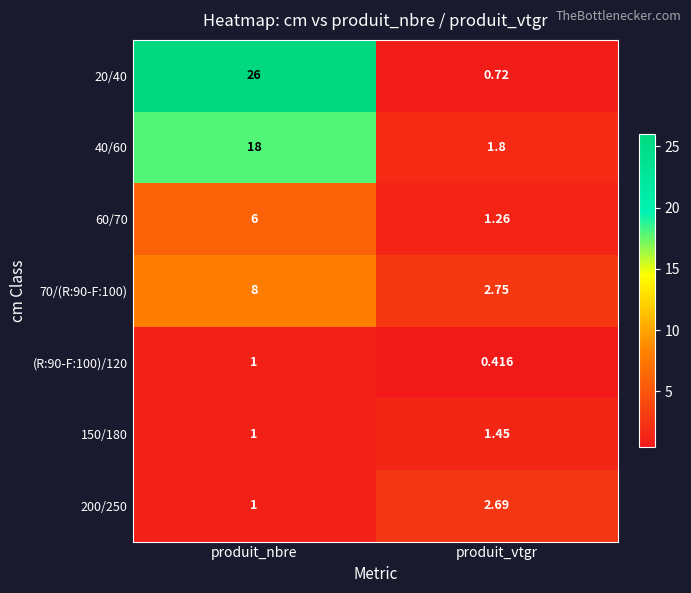

Which category has the lowest value across all series?

produit_vtgr